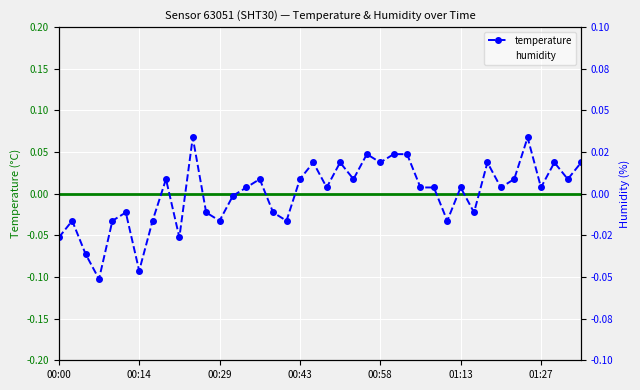

What is the difference between the maximum and minimum values in the temperature series?

0.2